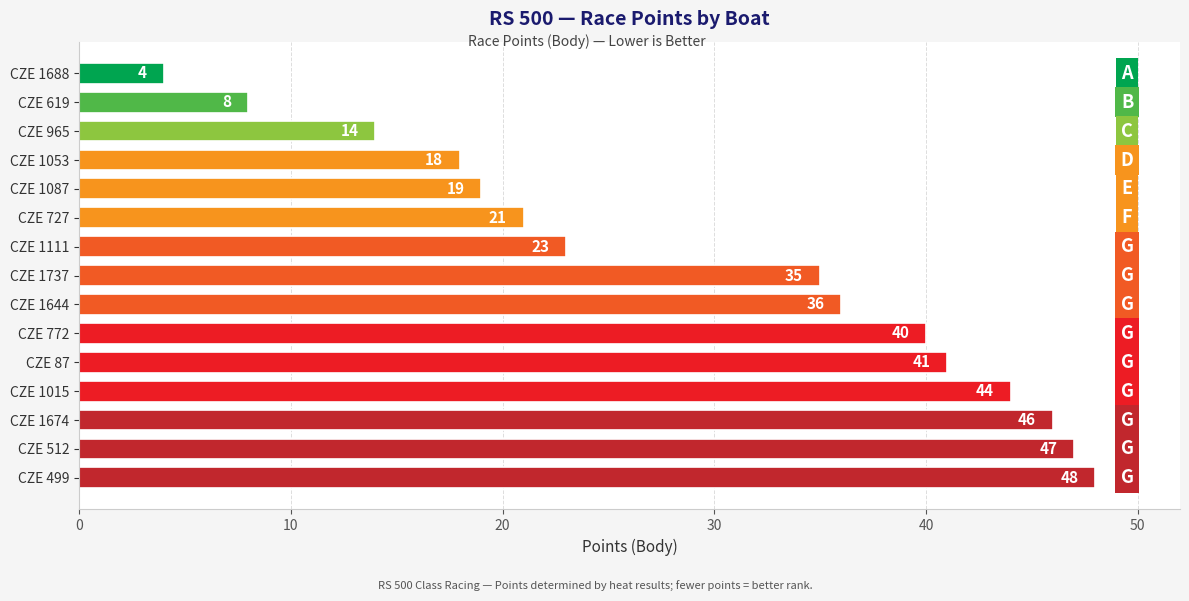

Which has a higher value, CZE 1111 or CZE 1087?

CZE 1111